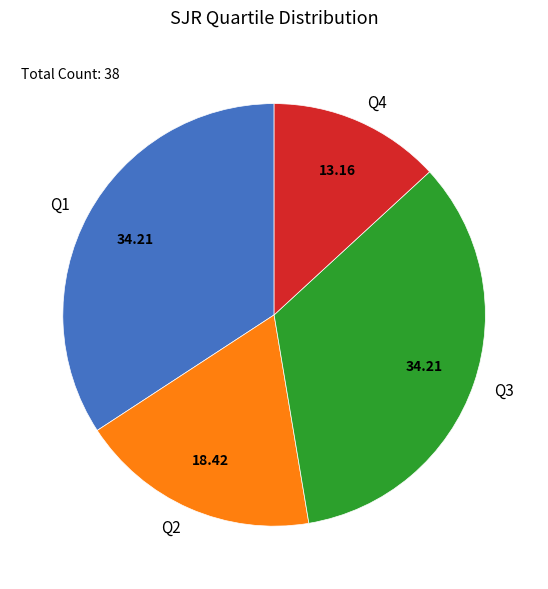

Does any single category account for the majority?

No